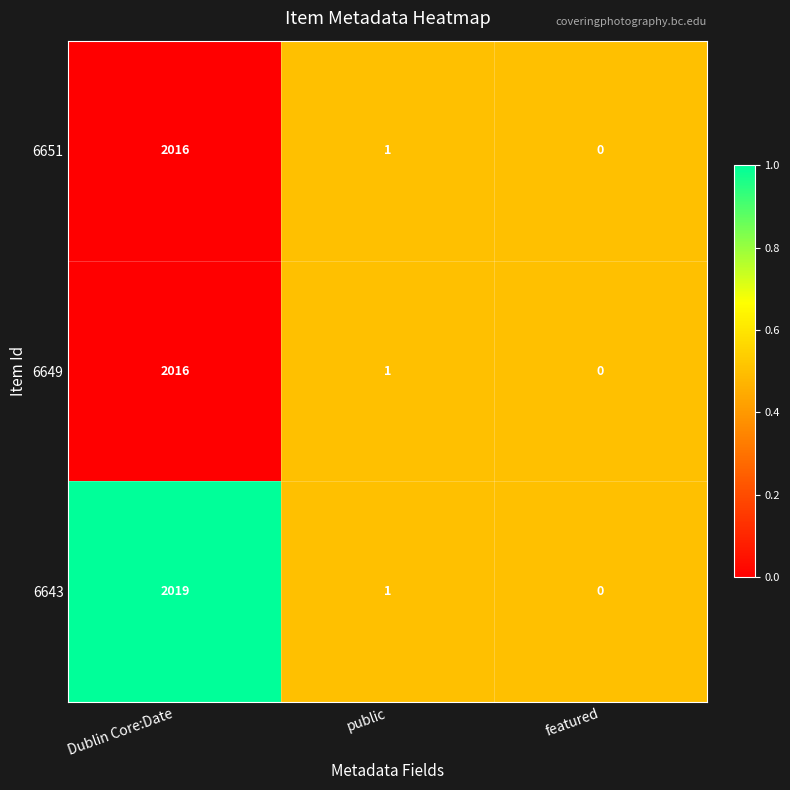

Reading left to right, extract all data points from this chart.

6651: Dublin Core:Date=2016	public=1	featured=0
6649: Dublin Core:Date=2016	public=1	featured=0
6643: Dublin Core:Date=2019	public=1	featured=0